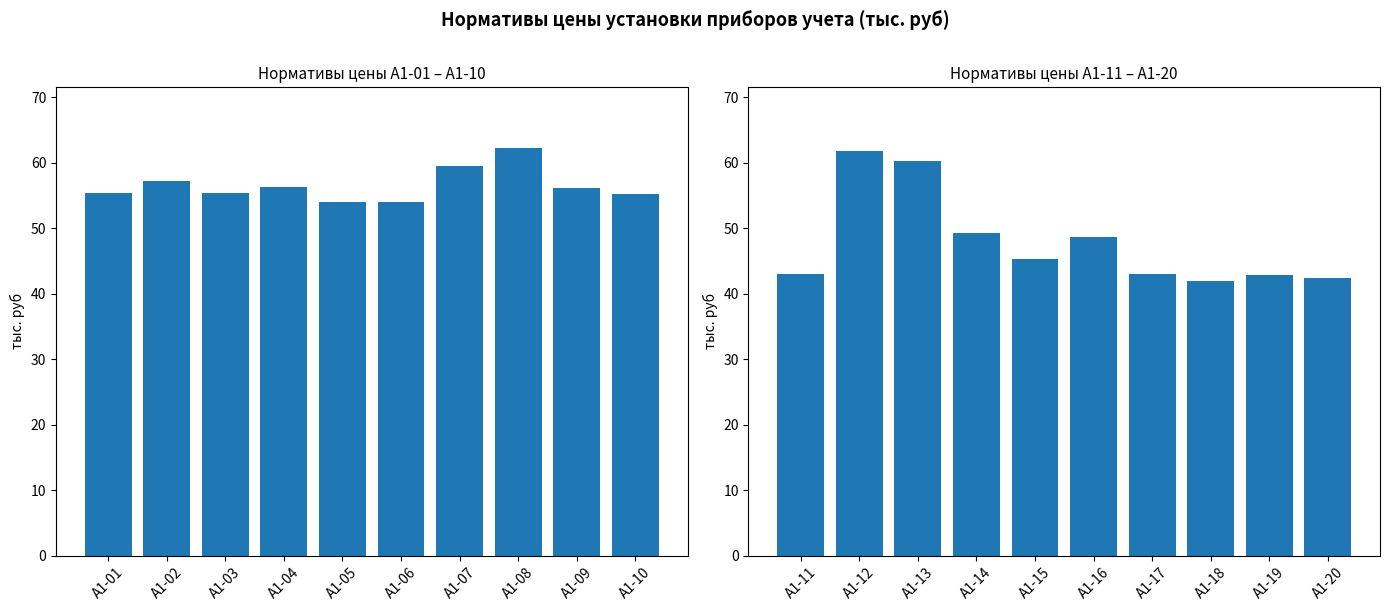

Does the chart contain stacked bars?

No